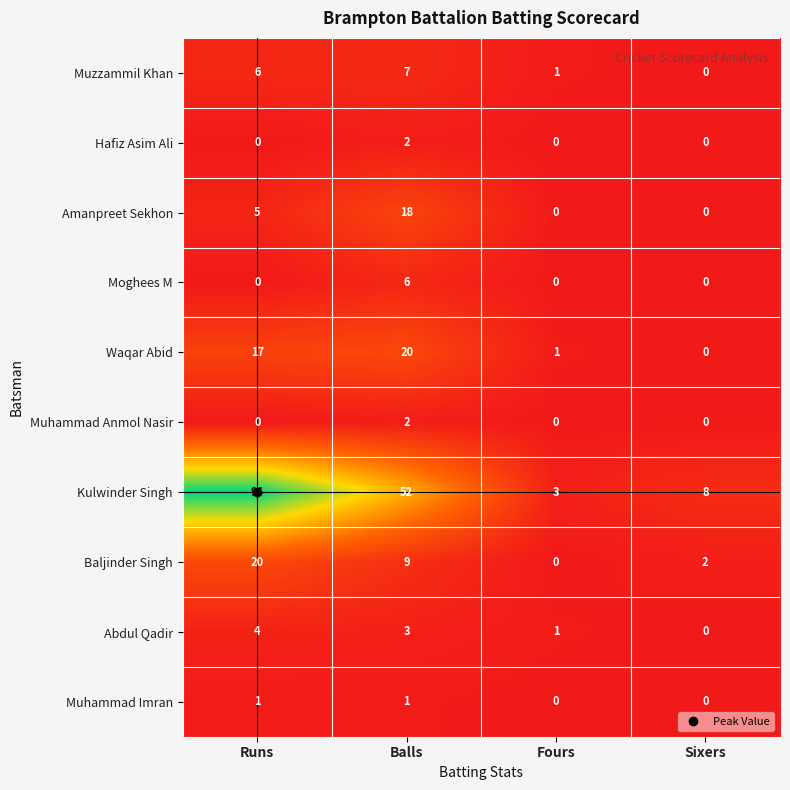

List the labels in order of Baljinder Singh value, largest first.

Runs, Balls, Sixers, Fours